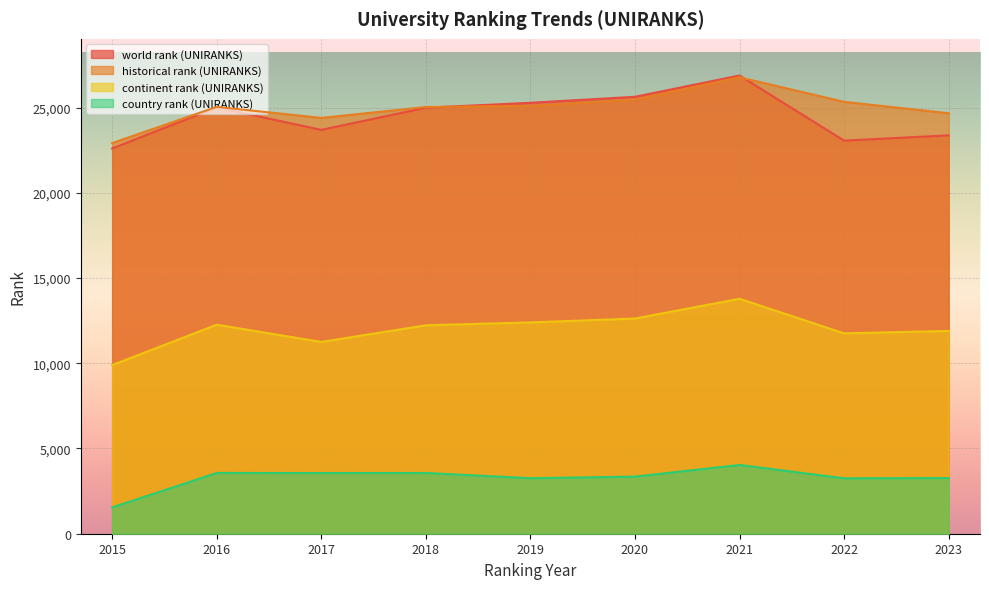

Reading left to right, extract all data points from this chart.

world rank (UNIRANKS): 2015=22602.0	2016=25008.0	2017=23692.0	2018=24992.0	2019=25280.0	2020=25632.0	2021=26881.0	2022=23059.0	2023=23371.0
continent rank (UNIRANKS): 2015=9893.0	2016=12262.0	2017=11250.0	2018=12227.0	2019=12397.0	2020=12624.0	2021=13784.0	2022=11755.0	2023=11897.0
country rank (UNIRANKS): 2015=1542.0	2016=3567.0	2017=3560.0	2018=3564.0	2019=3256.0	2020=3352.0	2021=4034.0	2022=3252.0	2023=3266.0
historical rank (UNIRANKS): 2015=22916.0	2016=25040.5	2017=24392.5	2018=25033.0	2019=25100.5	2020=25474.5	2021=26775.0	2022=25336.5	2023=24667.0